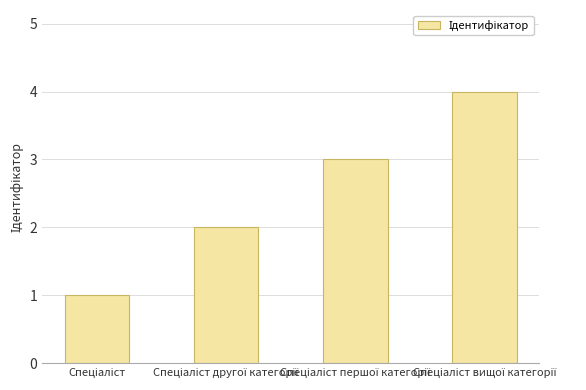

What is the difference between the maximum and minimum values?

3